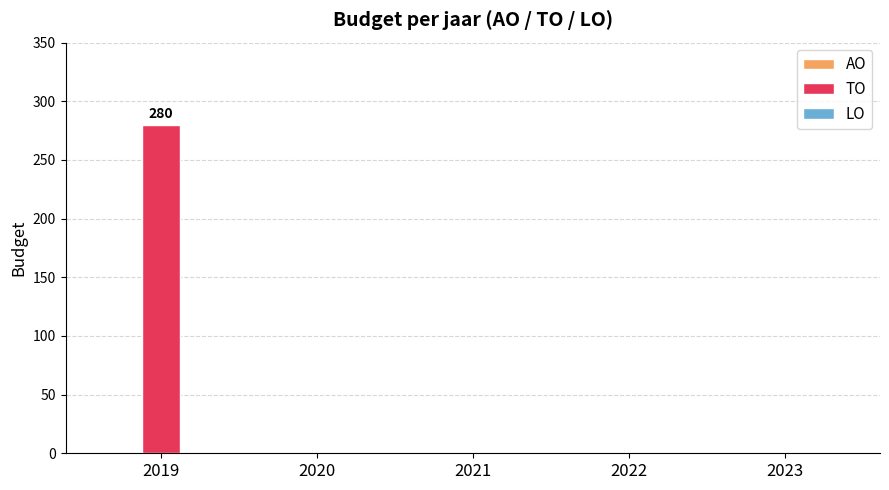

Which category has the highest value across all series?

2019